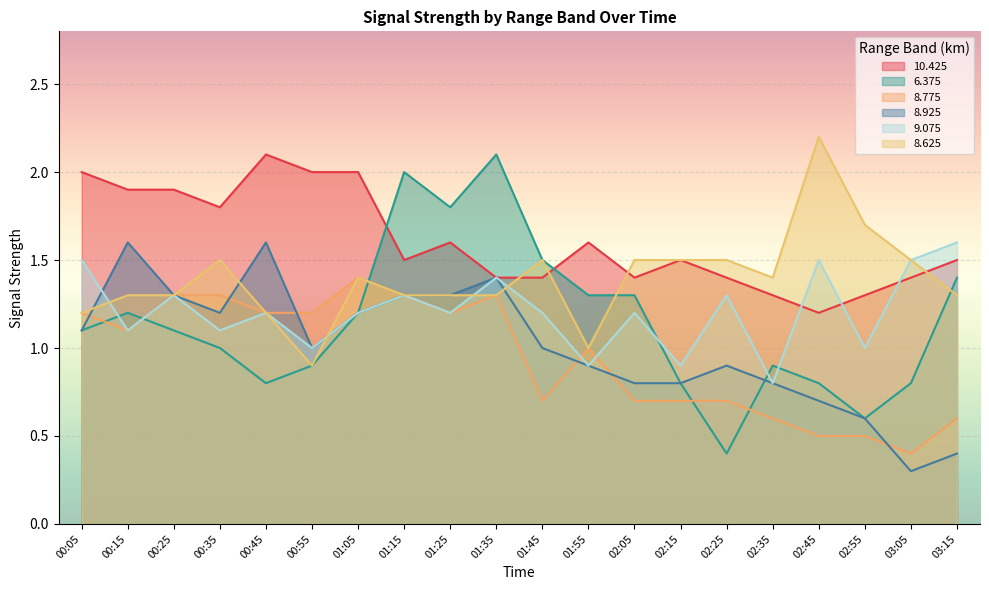

True or false: 6.375 has more than 0 interior local peaks.

True